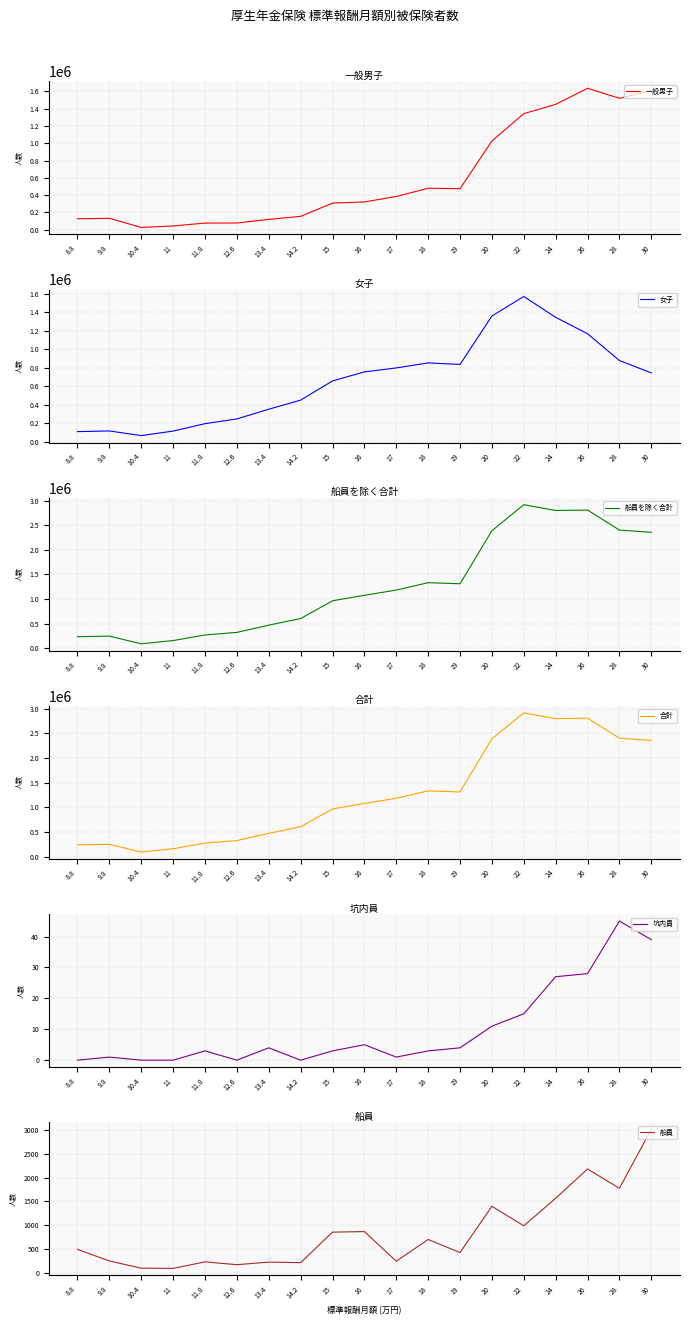

Which has a higher value, 8.8 or 26?

26